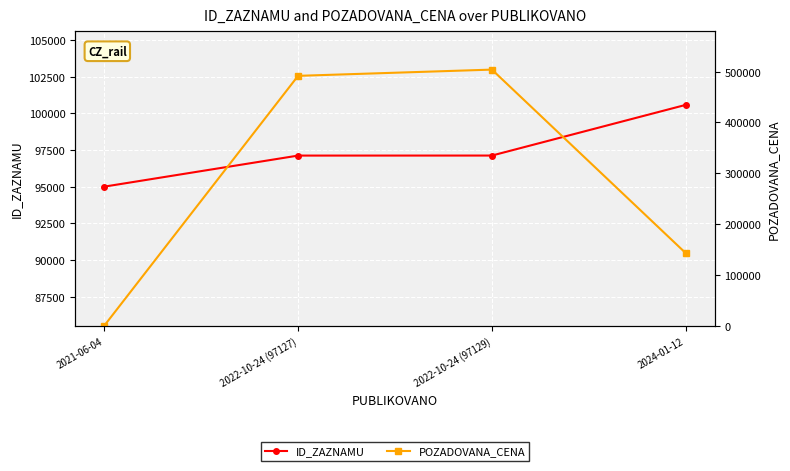

What is the value of the POZADOVANA_CENA point at the 3rd from the left?

504000